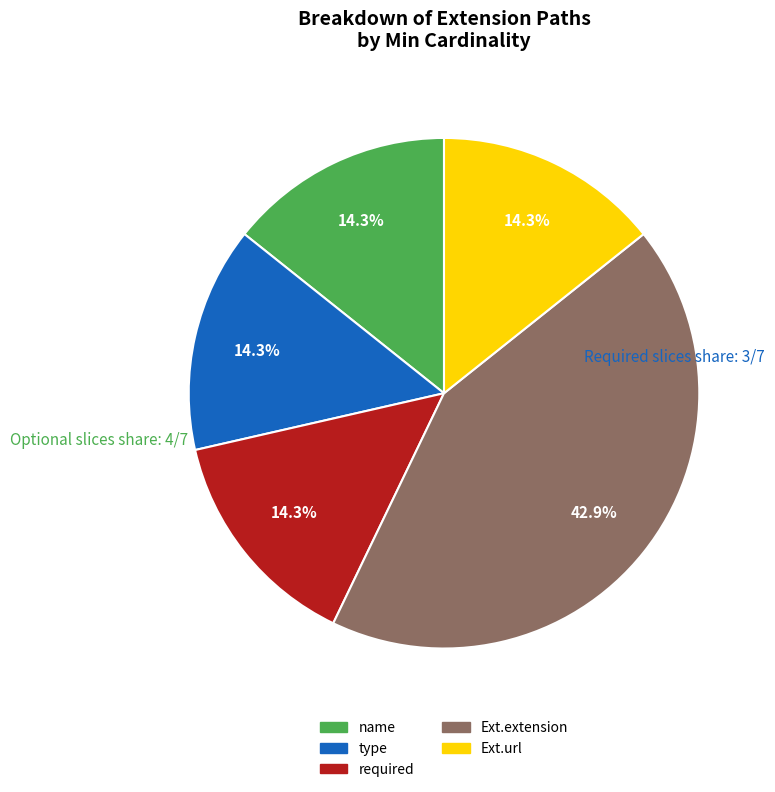

Is there a majority slice in this chart?

No